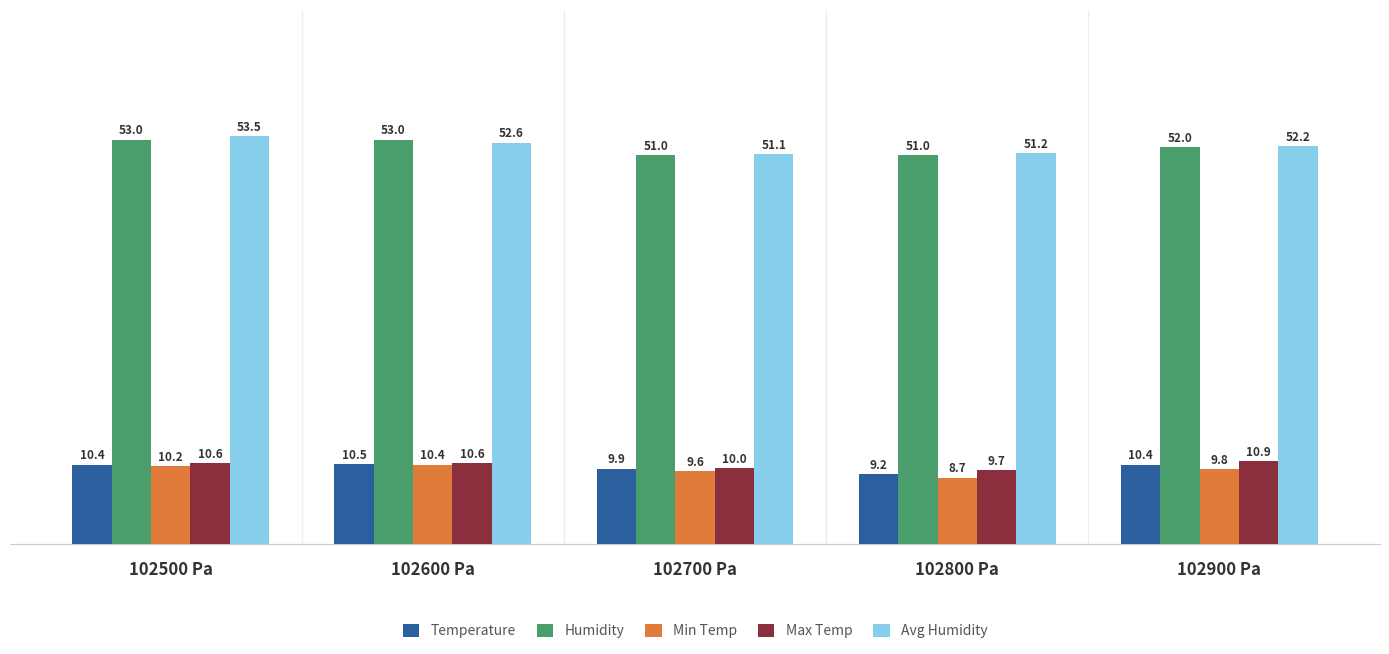

Count the number of data series in this chart.

5